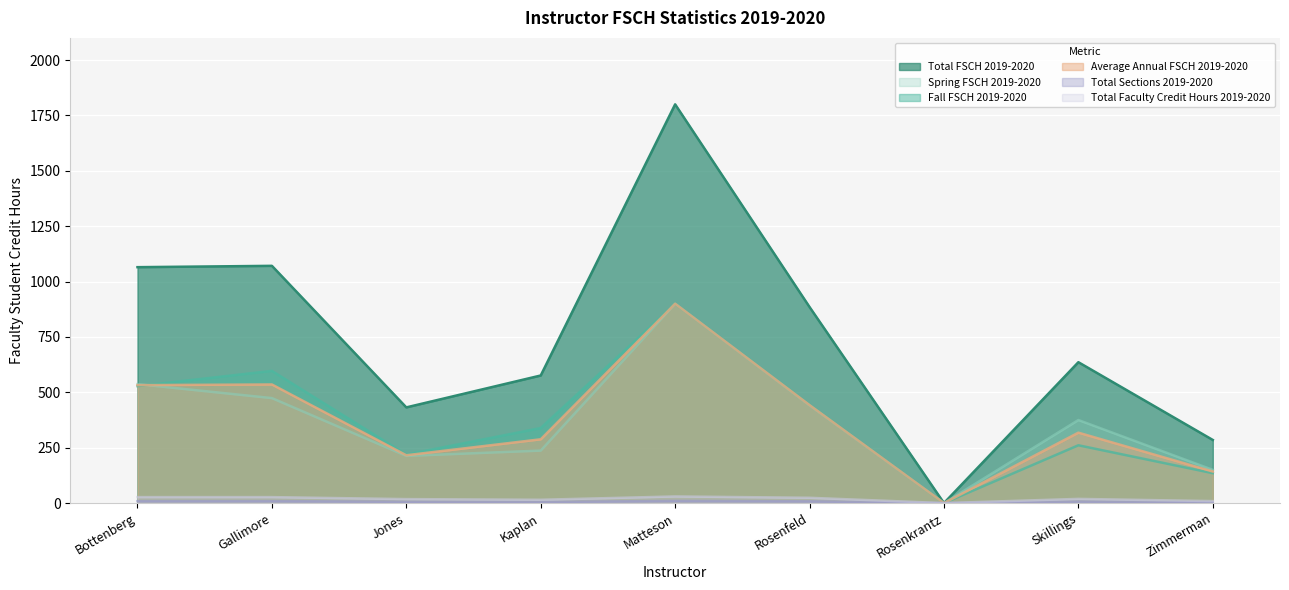

Where is Total Faculty Credit Hours 2019-2020 nearest to the value 15?

Kaplan